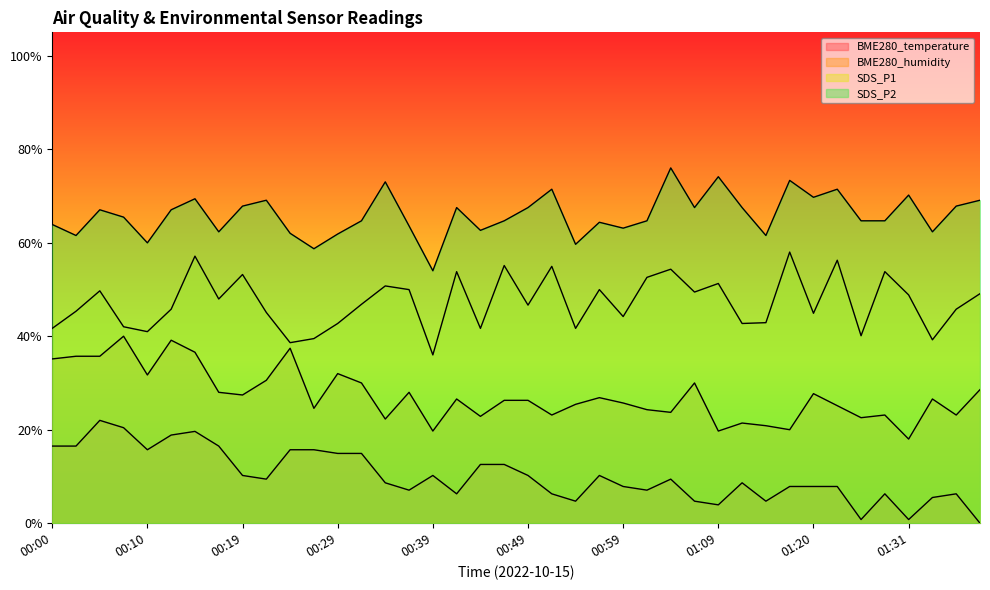

True or false: BME280_humidity and SDS_P1 intersect in this chart.

False